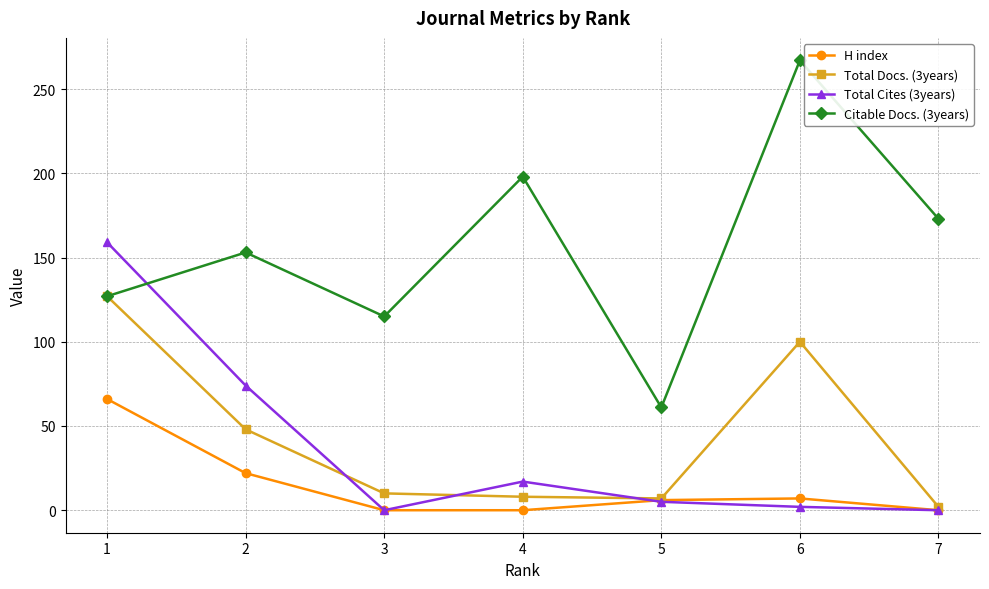

Which series changed the most between 6 and 7?

Total Docs. (3years)